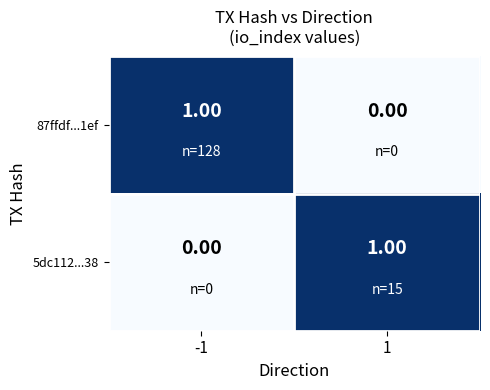

At how many categories does at least one series exceed 0?

2